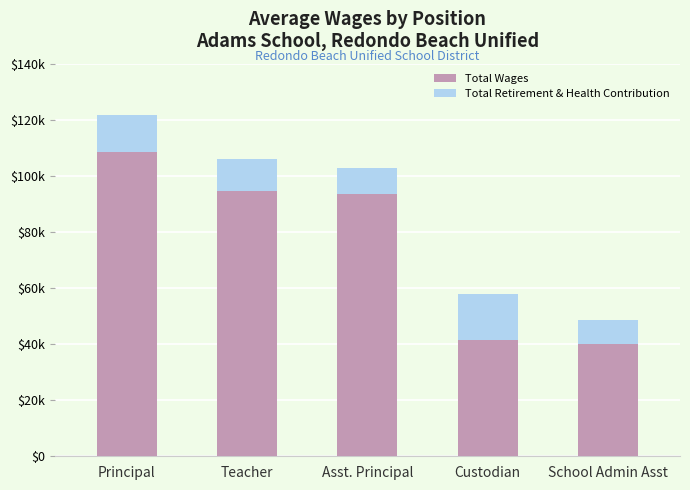

Are the bars grouped side by side (vs. stacked)?

No